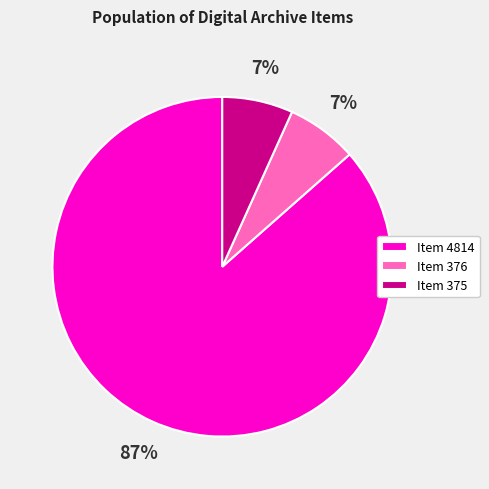

To the nearest percent, what is the combined percentage of Item 376 and Item 4814?

93%